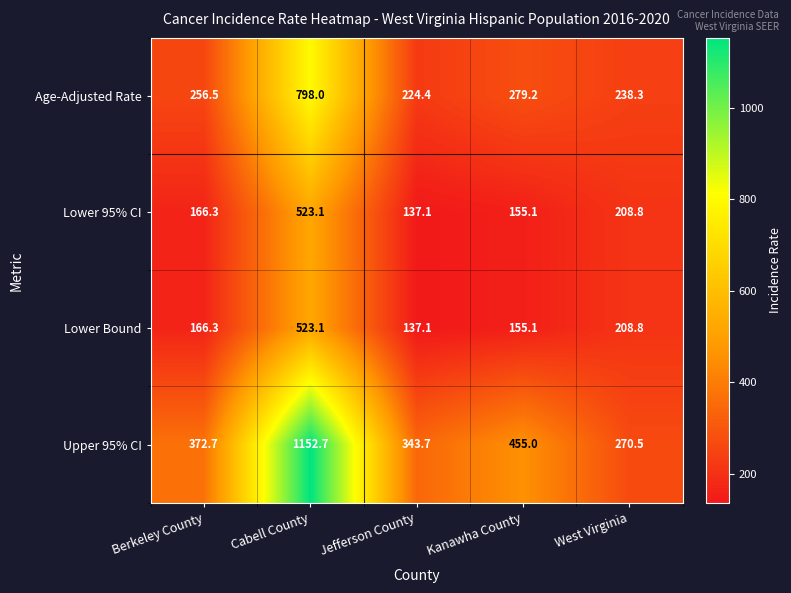

What is the approximate value of Lower Bound at Jefferson County?

137.1